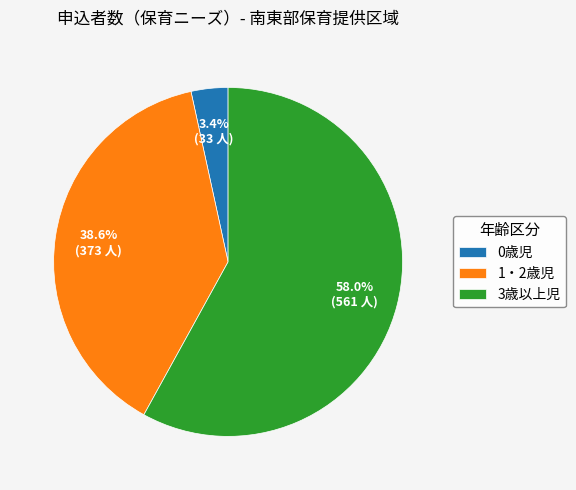

What is the ratio of the value at 0歳児 to the value at 3歳以上児?

0.1